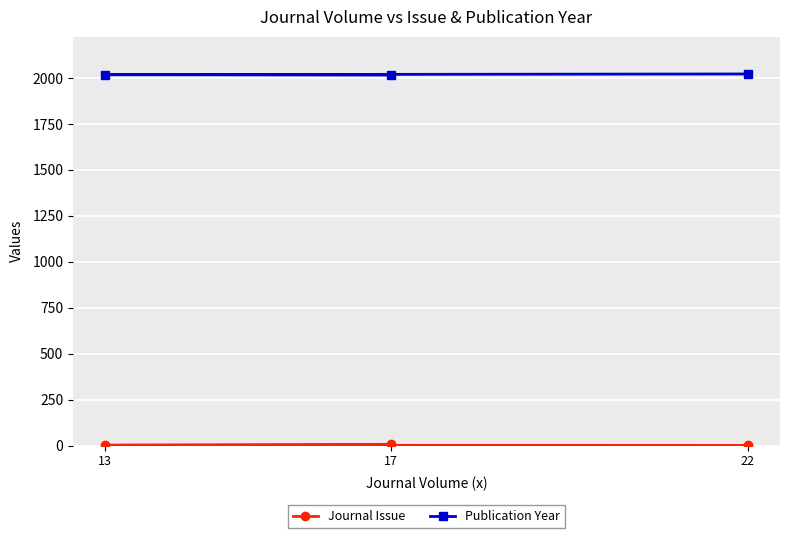

How many lines are shown in the chart?

2